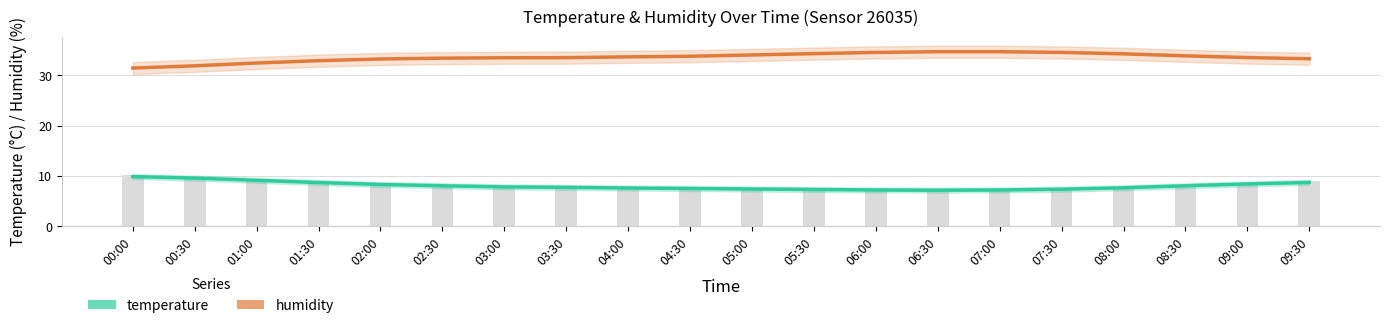

How many data points in humidity are less than 33?

4